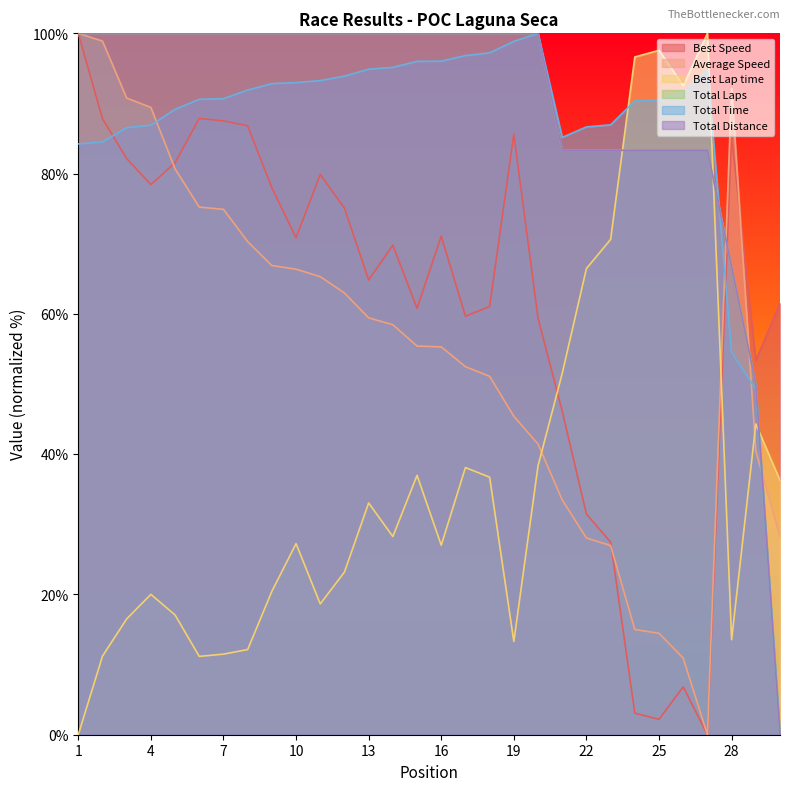

What is the value of the Total Laps point at the 8th from the left?

100.0